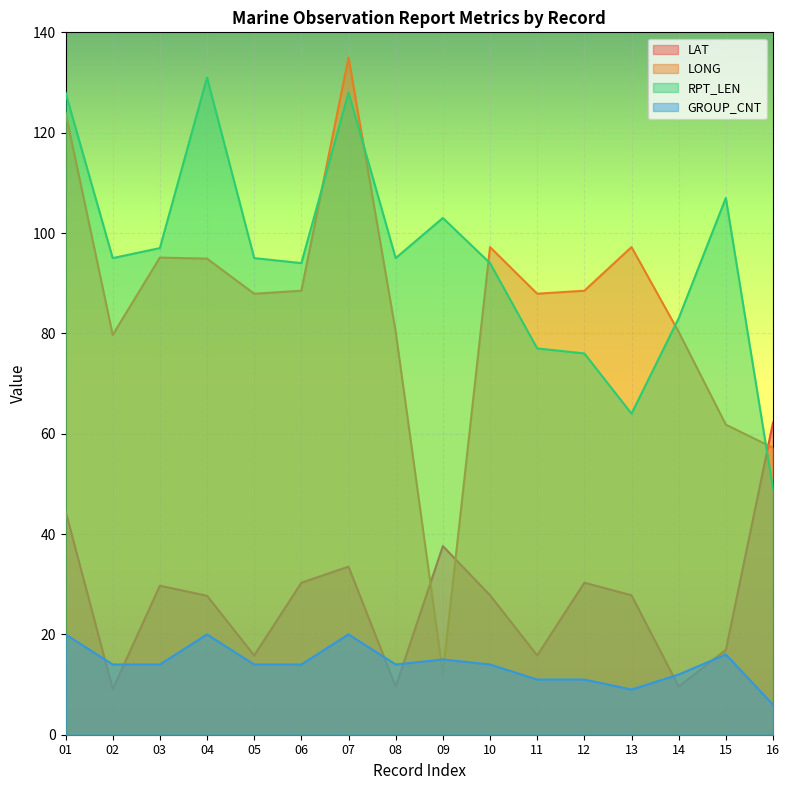

Where does the LAT series first go above 27?

01